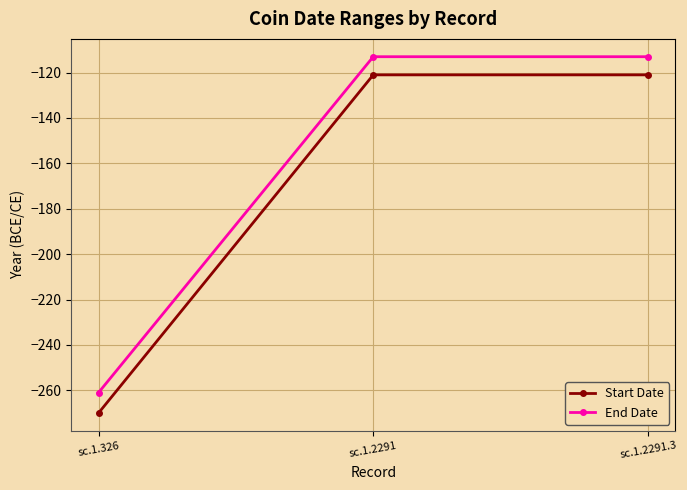

What is the difference between the Start Date values at sc.1.2291.3 and sc.1.326?

149